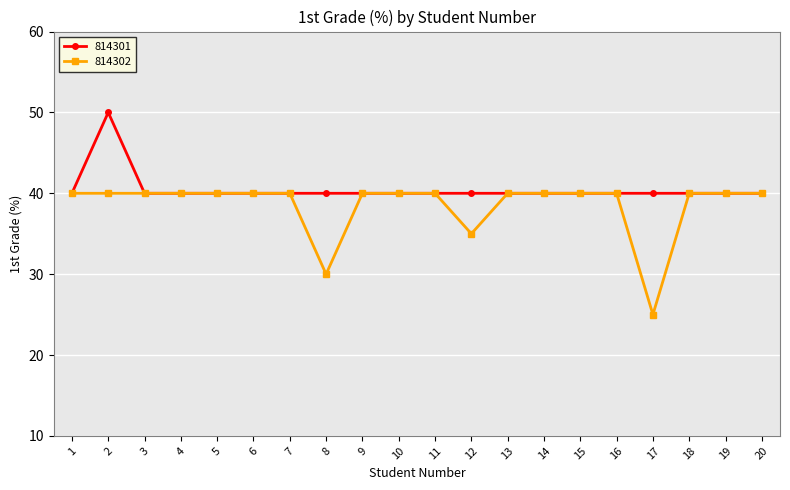

Rank the series by their maximum value, from lowest to highest.

814302, 814301